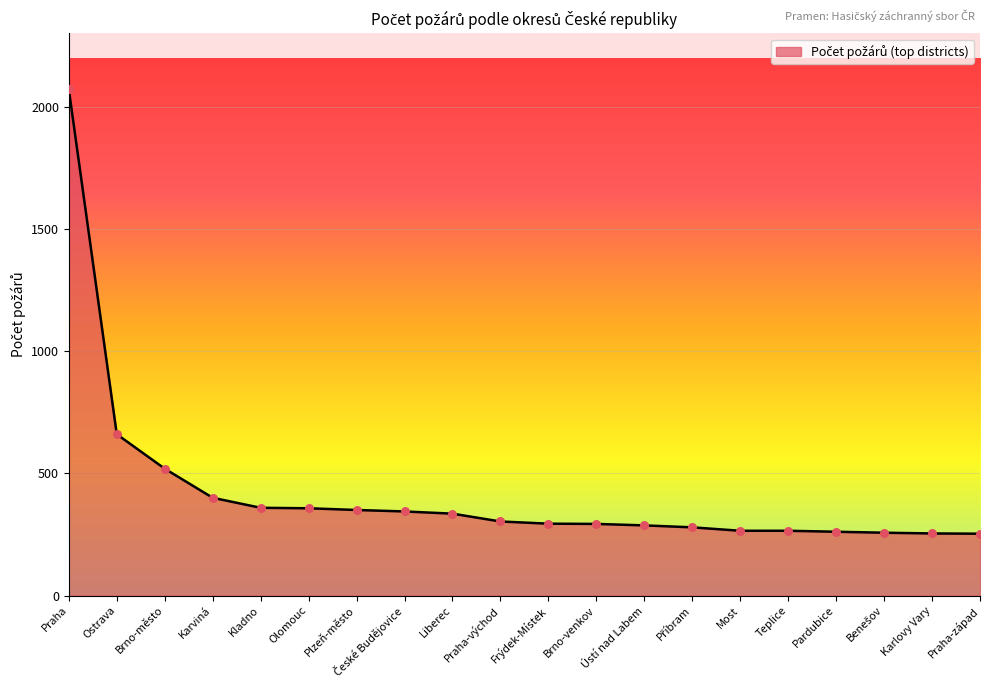

What is the ratio of the value at Olomouc to the value at Praha-západ?

1.4